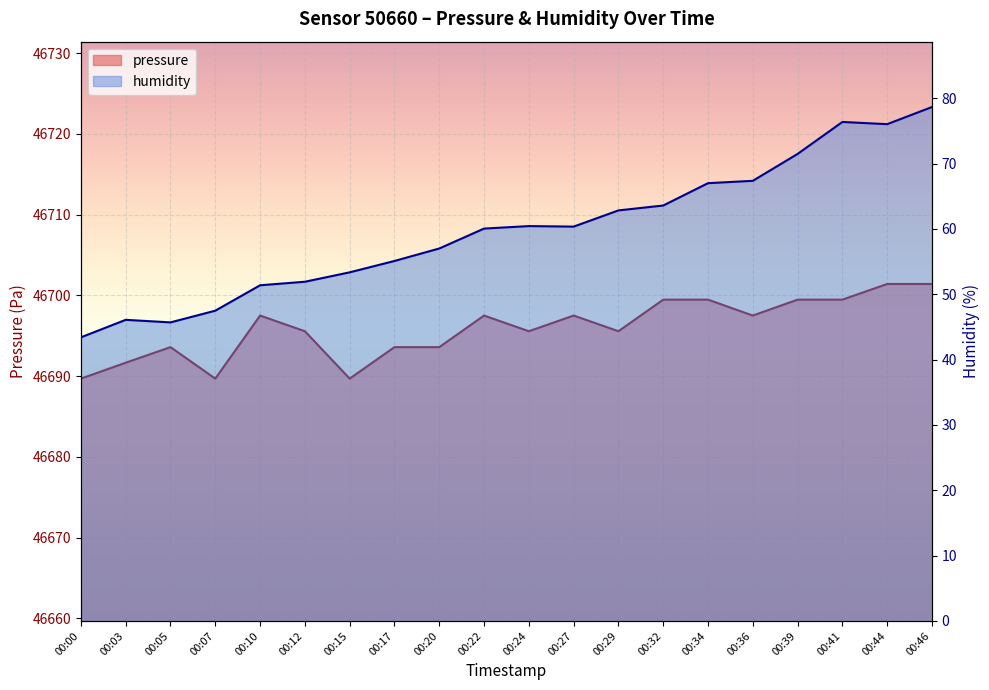

What is the sum of the humidity values at 00:29 and 00:10?

114.2